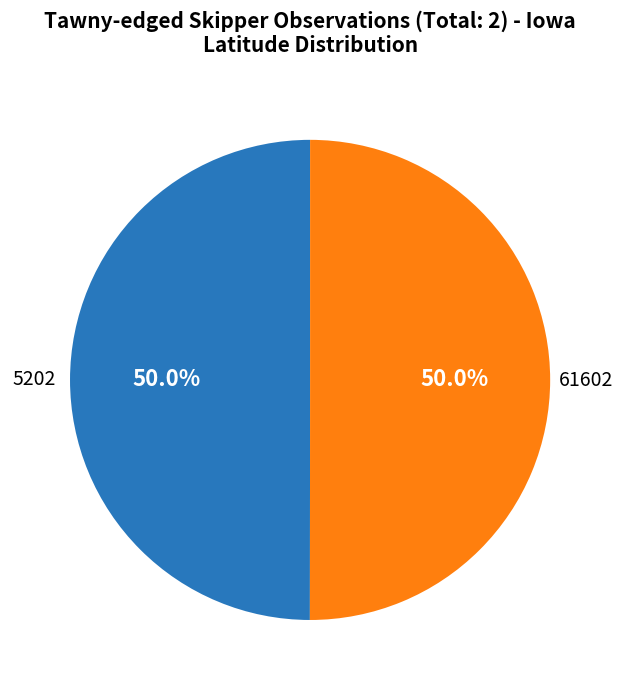

Count the number of slices in the pie.

2